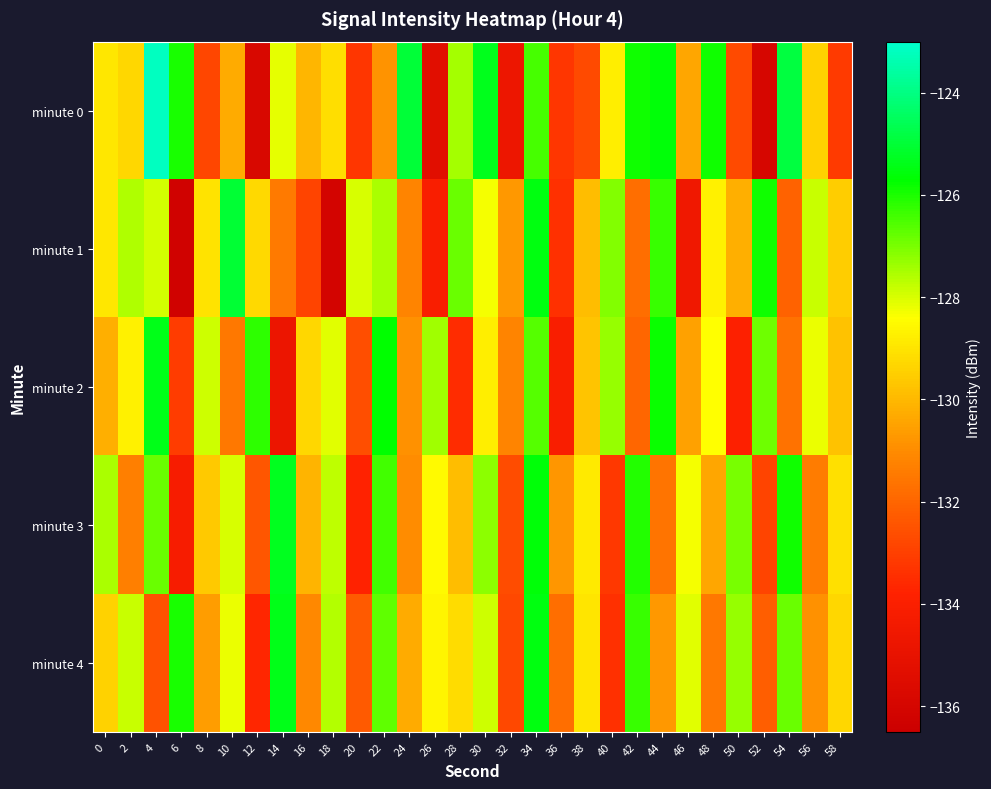

What is the difference between the highest and lowest values at 12?

9.7